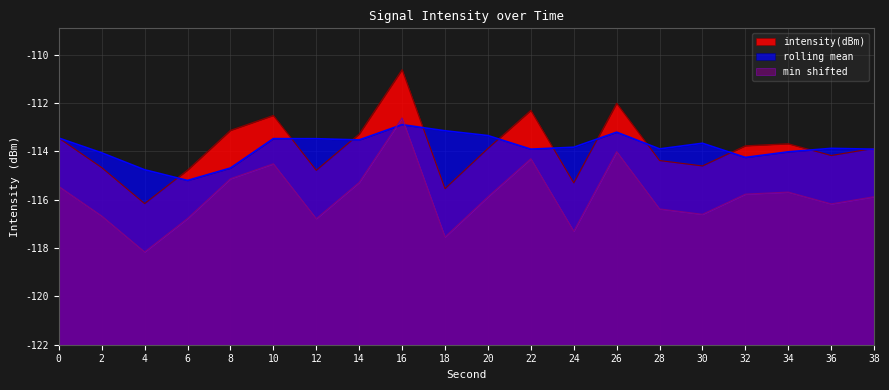

What is the change in value from 0 to 34?

-0.2